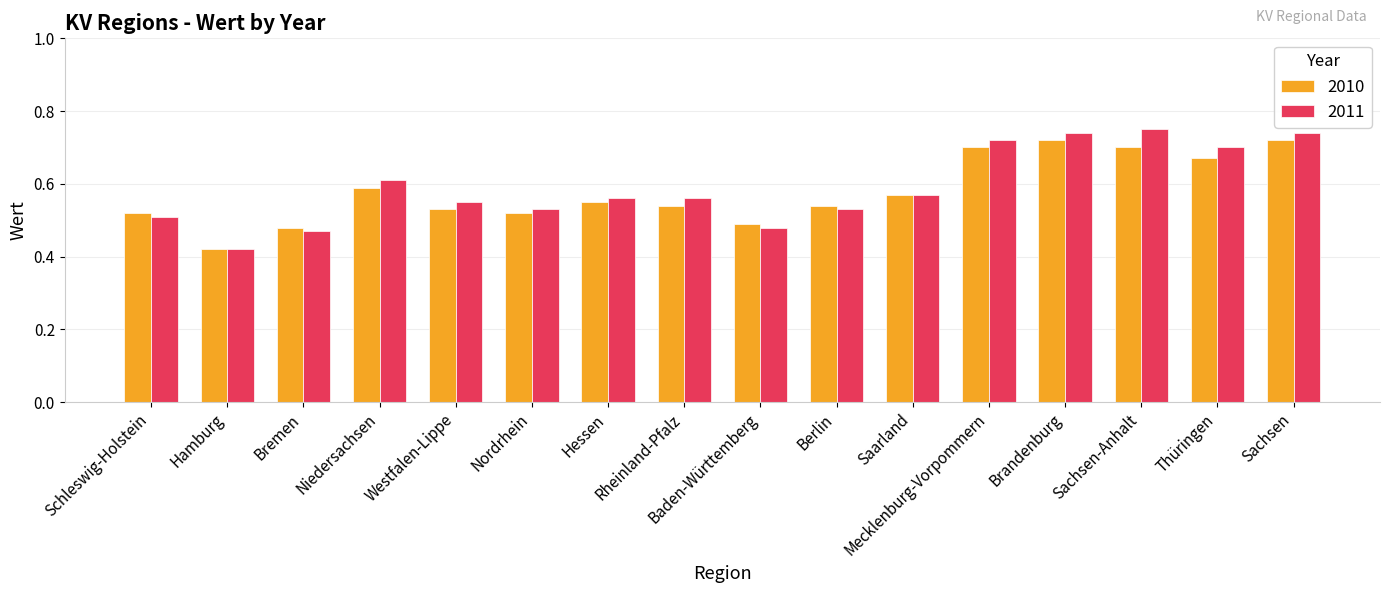

The value of 2010 at Thüringen is 0.7. True or false?

True